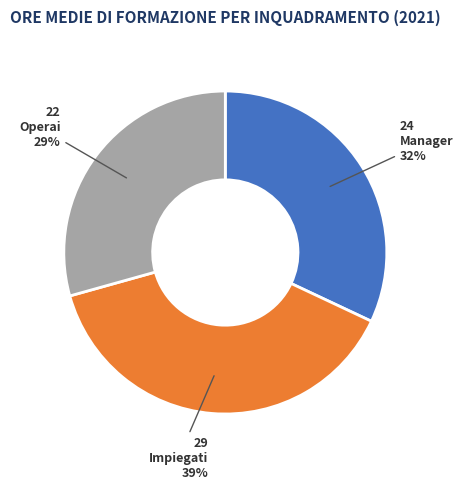

Which category has the biggest portion of the pie?

Impiegati